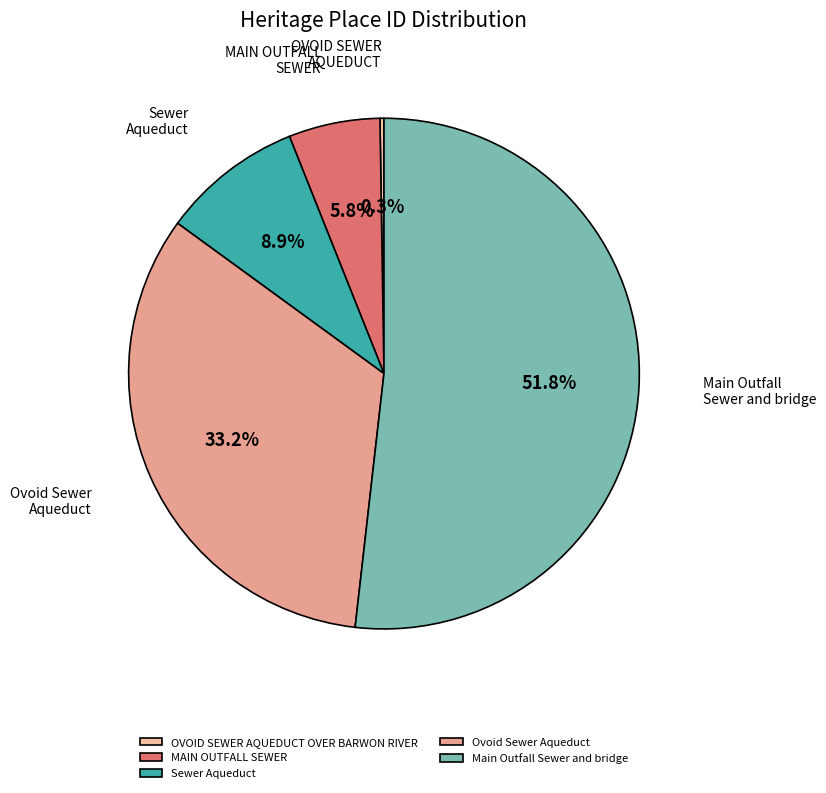

Which slice is the largest?

Main Outfall Sewer and bridge